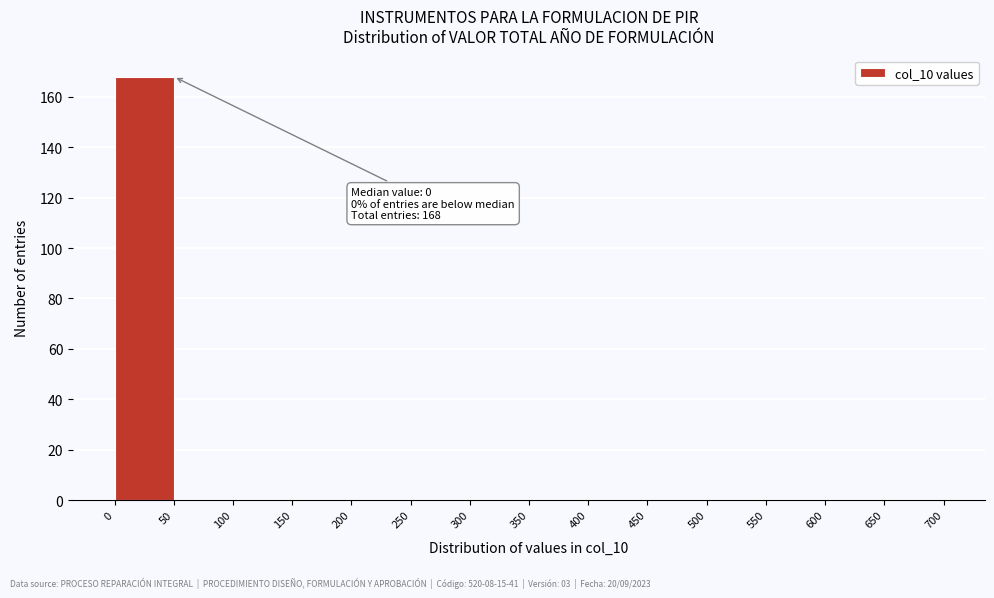

Over which range of the x-axis is the bar tallest?

0 to 50